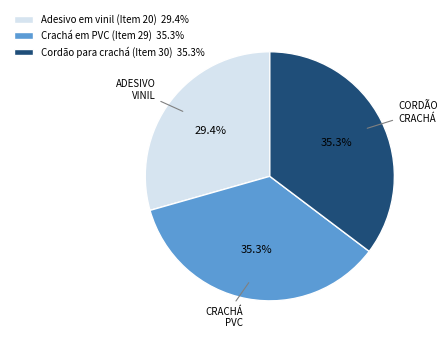

True or false: Adesivo em vinil (Item 20) accounts for 29% of the total.

True